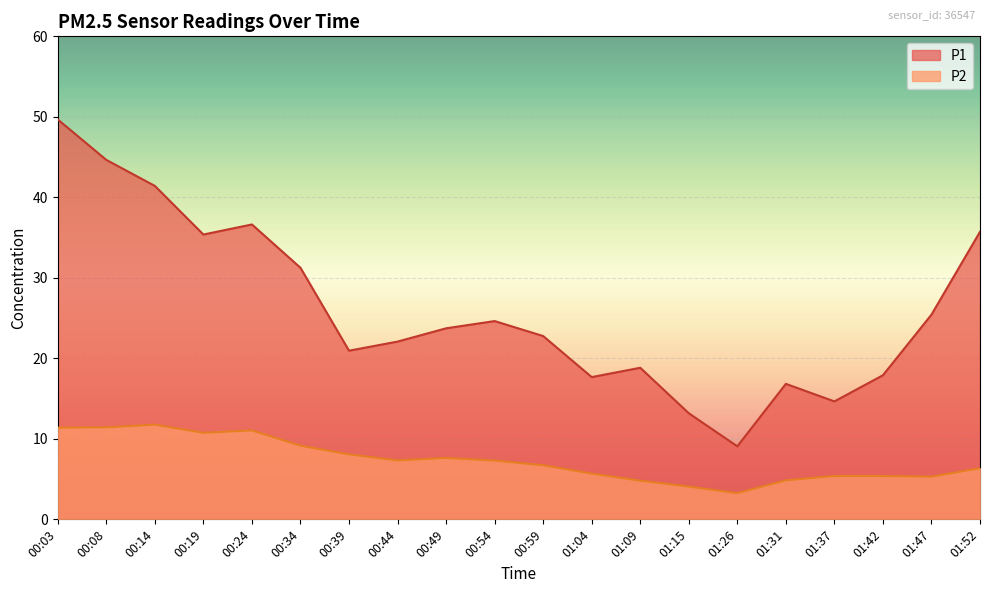

What is the value of the P2 point at the 12th from the left?

5.7